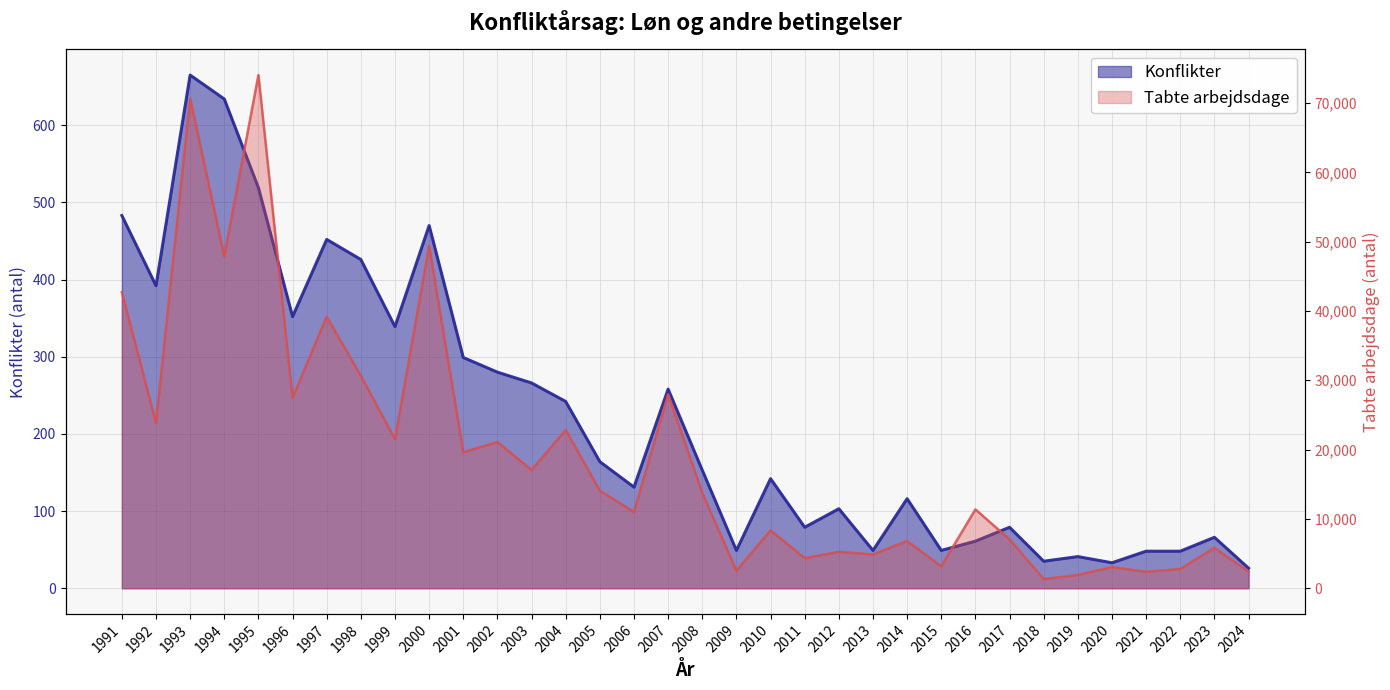

The Konflikter series shows 519 at 1995. True or false?

True